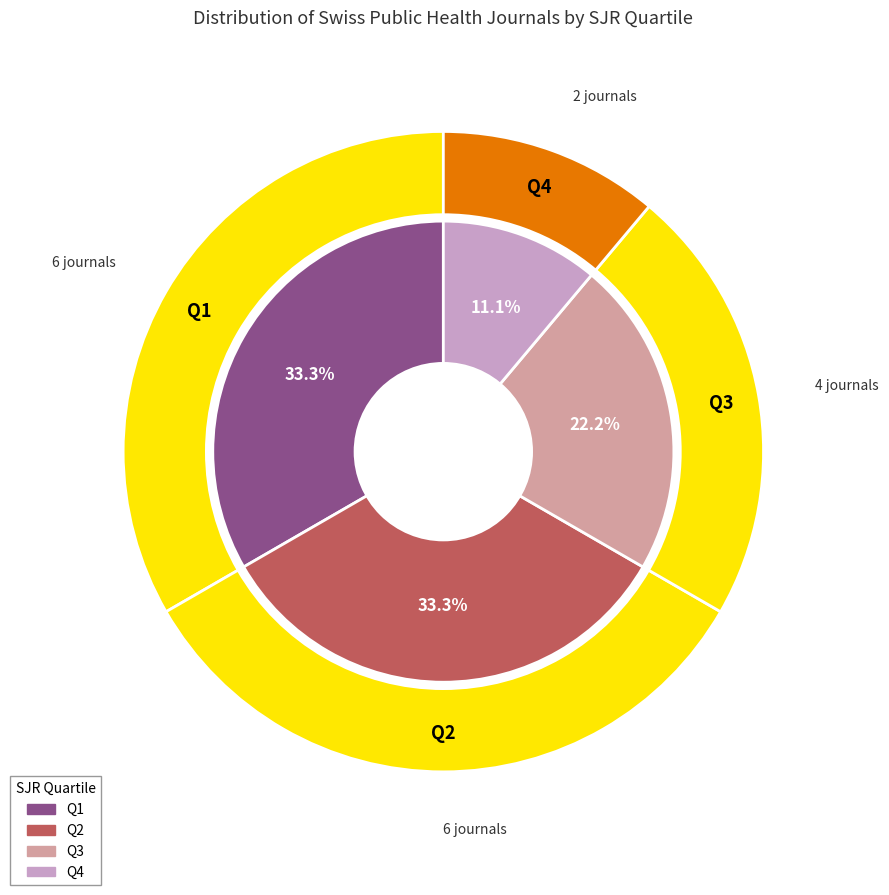

True or false: Q2 accounts for 25% of the total.

False